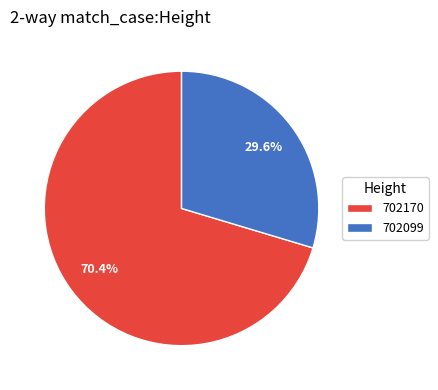

How much of the chart is everything except 702170?

29.6%